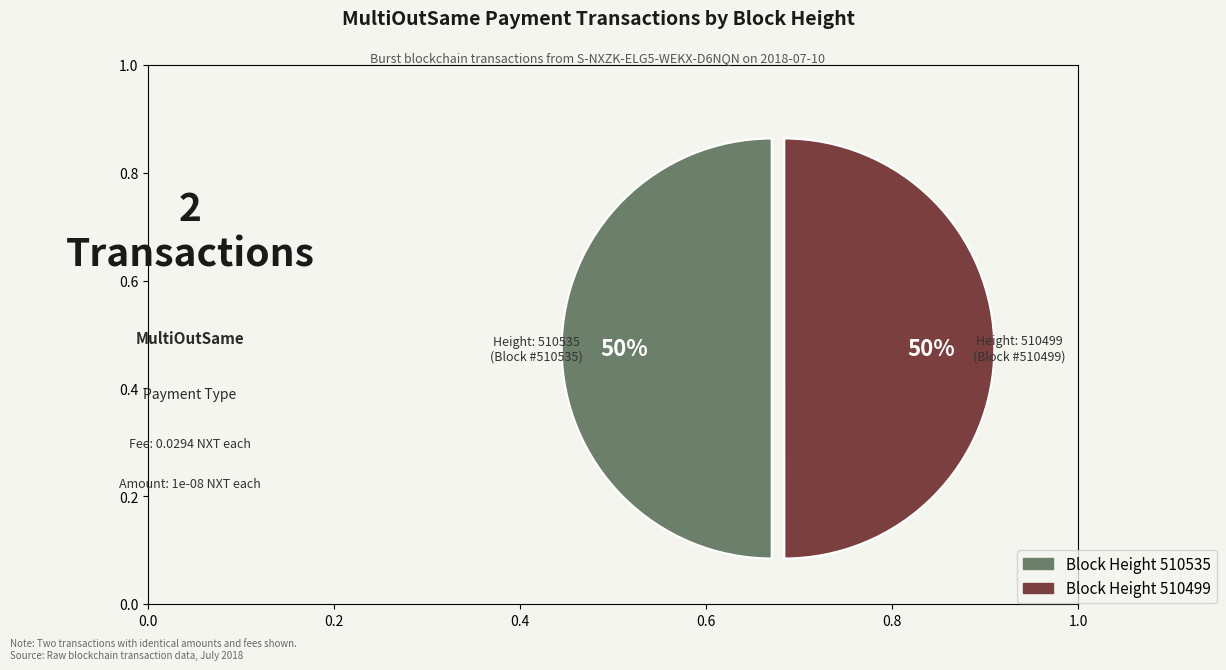

Count the number of slices in the pie.

2